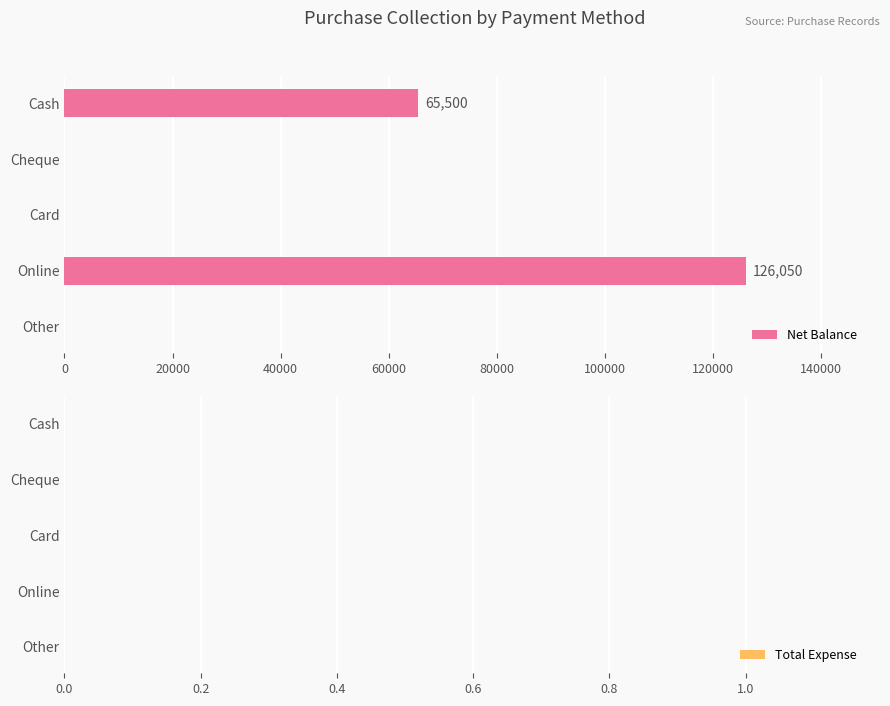

Reading top to bottom, list all the values displayed in this chart.

Cash=65500	Cheque=0	Card=0	Online=126050	Other=0